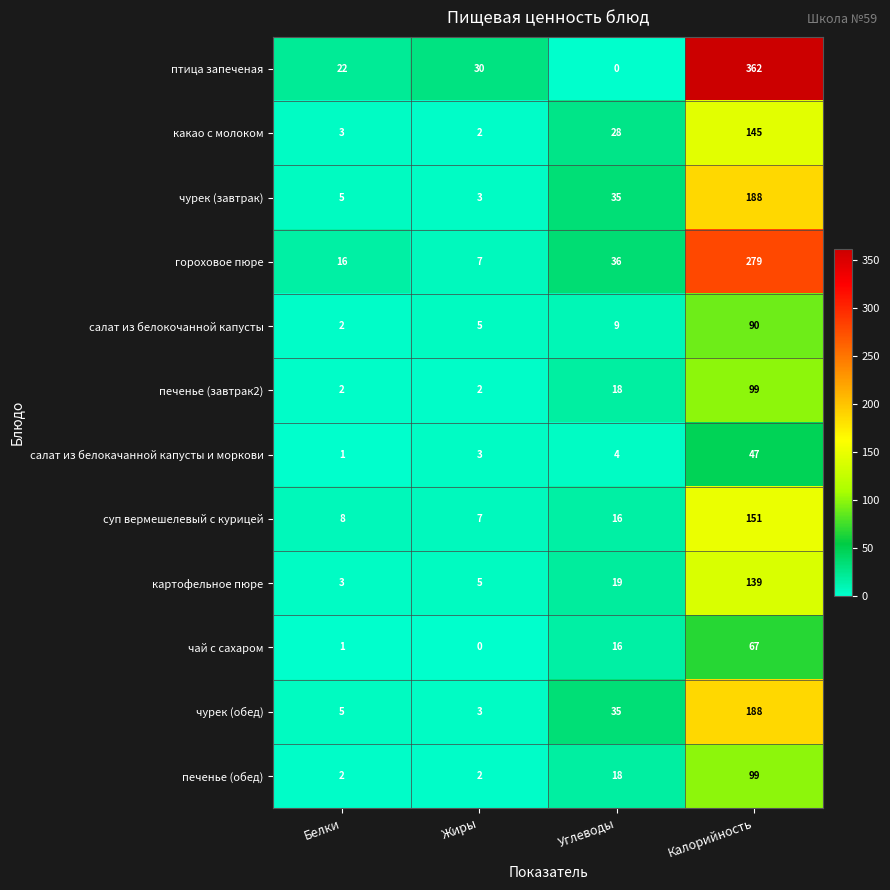

The value of салат из белокачанной капусты и моркови at Белки is 1. True or false?

True